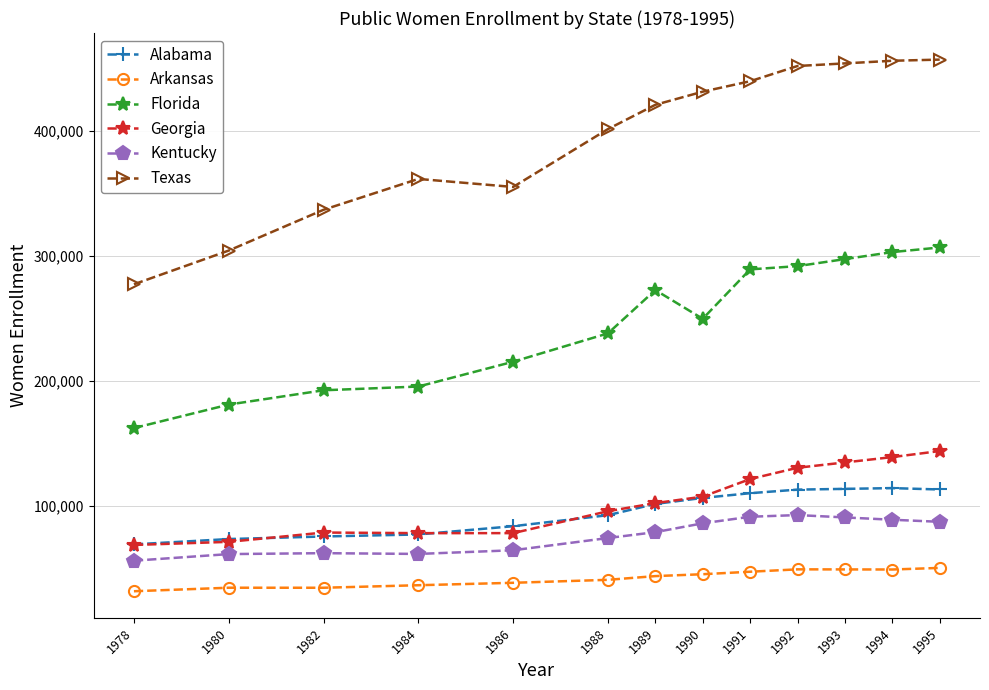

What is the difference between the maximum and minimum values in the Alabama series?

44981.0